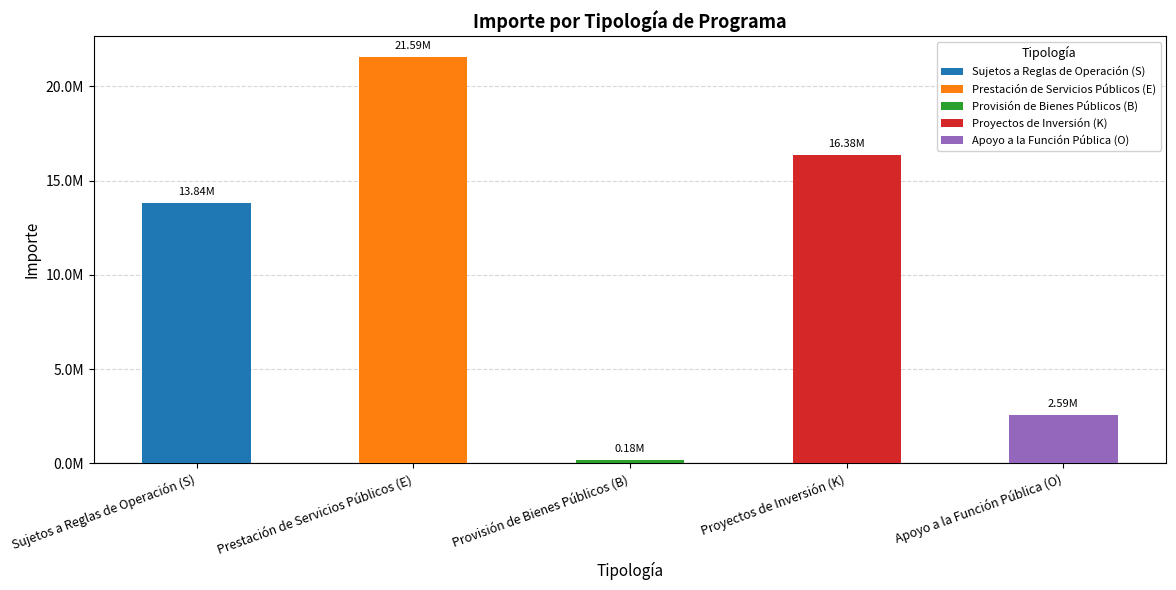

What is the smallest value displayed?

182910.0